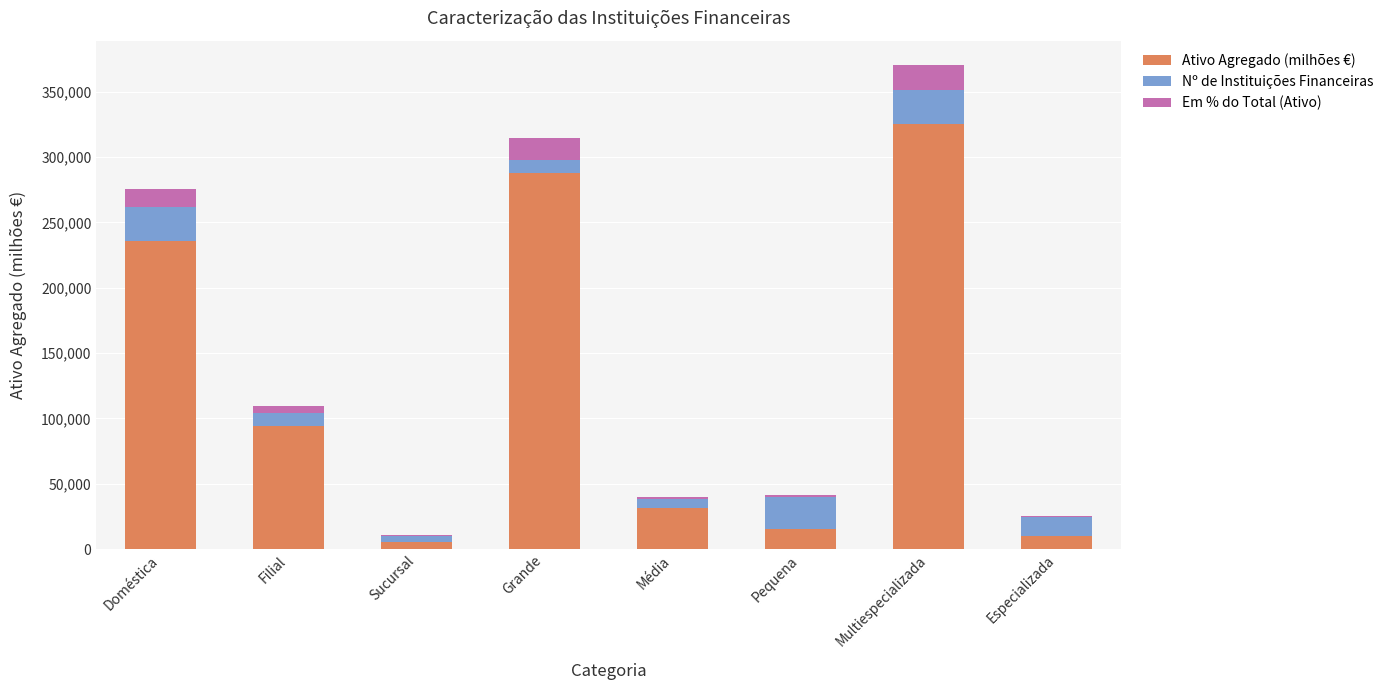

What is the maximum value for Ativo Agregado (milhões €)?

325614.0